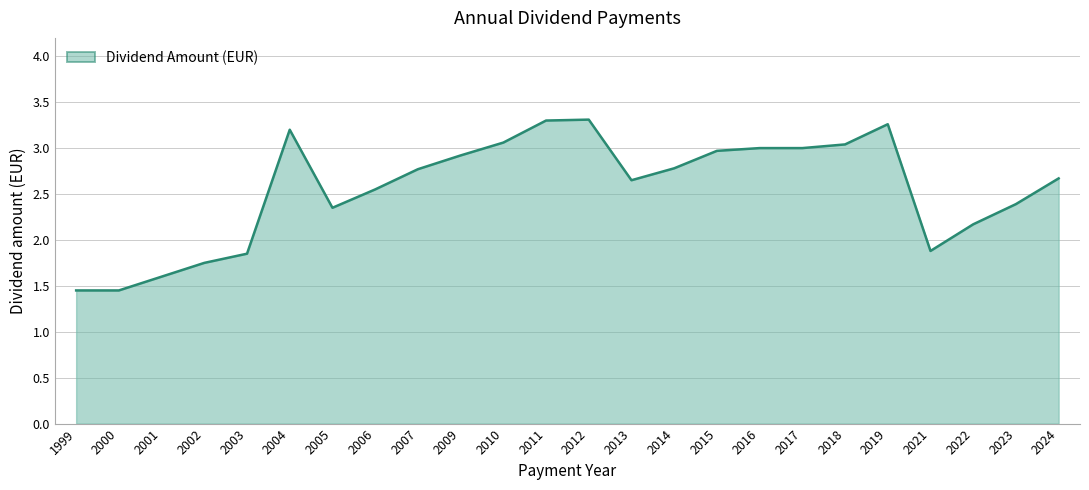

The value at 2010 is 3.1. True or false?

True